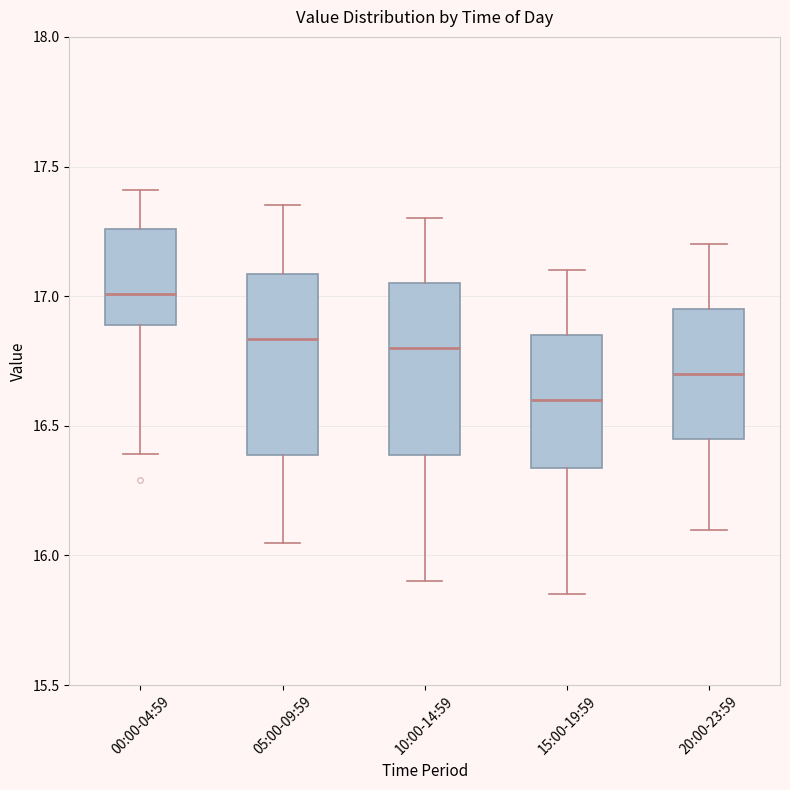

Reading left to right, read every box against the y-axis: the position of its median line, the range the box covers, and the ends of its whiskers. The values are not printed on the chart, so give them approximately, as read against the axis.

00:00-04:59: median 17.00, box 16.90 to 17.25, whiskers 16.40 to 17.40
05:00-09:59: median 16.85, box 16.40 to 17.10, whiskers 16.05 to 17.35
10:00-14:59: median 16.80, box 16.40 to 17.05, whiskers 15.90 to 17.30
15:00-19:59: median 16.60, box 16.35 to 16.85, whiskers 15.85 to 17.10
20:00-23:59: median 16.70, box 16.45 to 16.95, whiskers 16.10 to 17.20